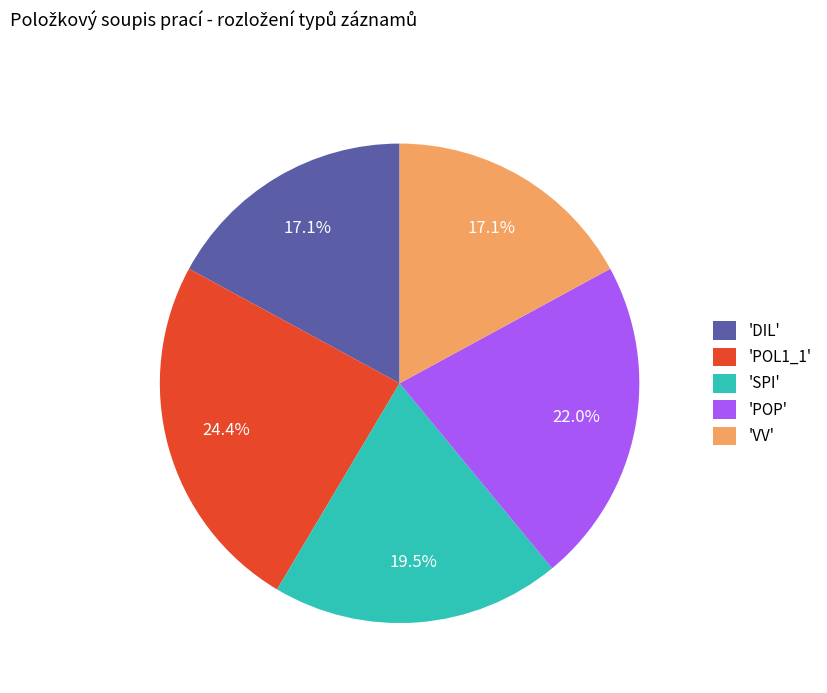

What is the largest slice in the pie chart?

'POL1_1'